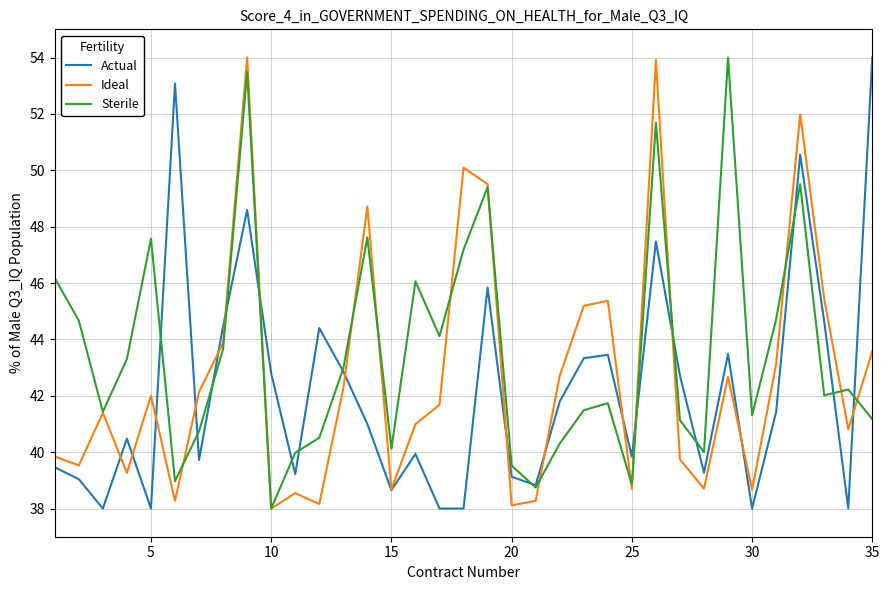

Which series has the largest total across all categories?

Sterile